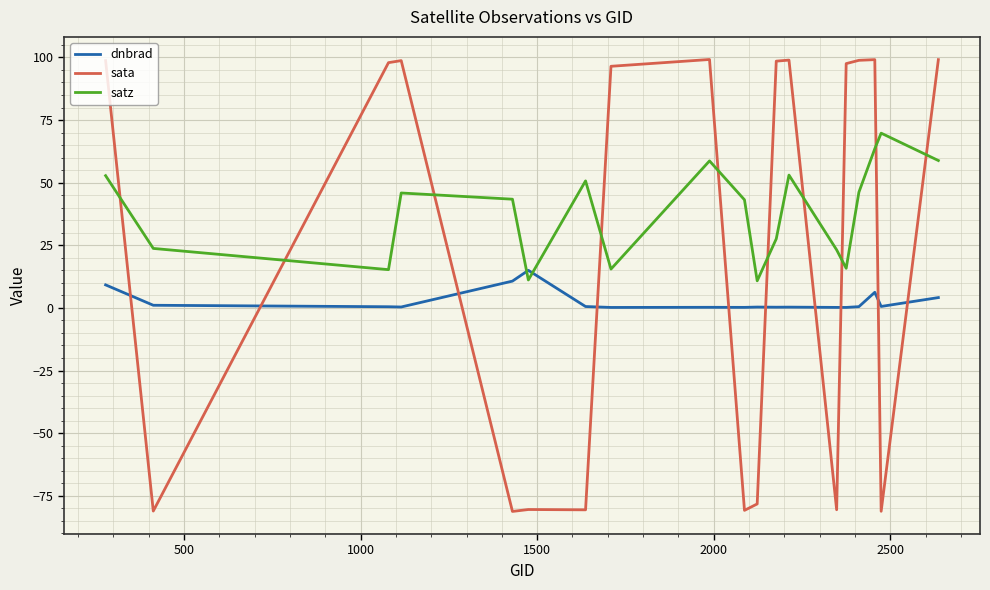

What is the difference between the maximum and minimum values in the satz series?

59.0